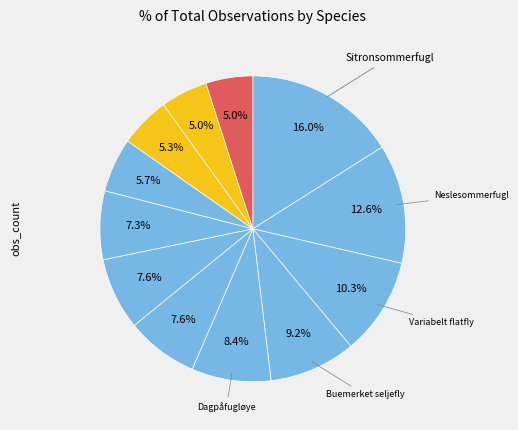

To the nearest percent, what is the difference between the largest and smallest slice percentages?

11%